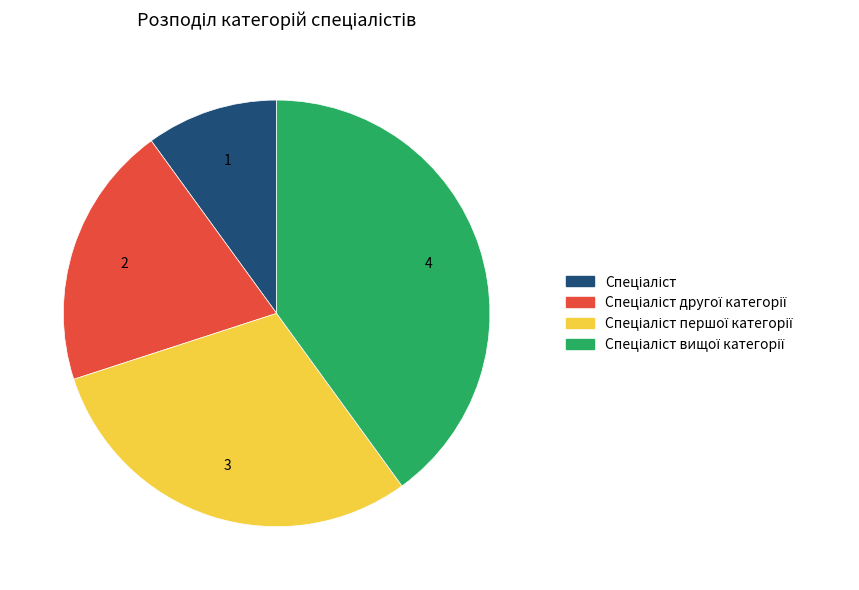

Does any single category account for the majority?

No